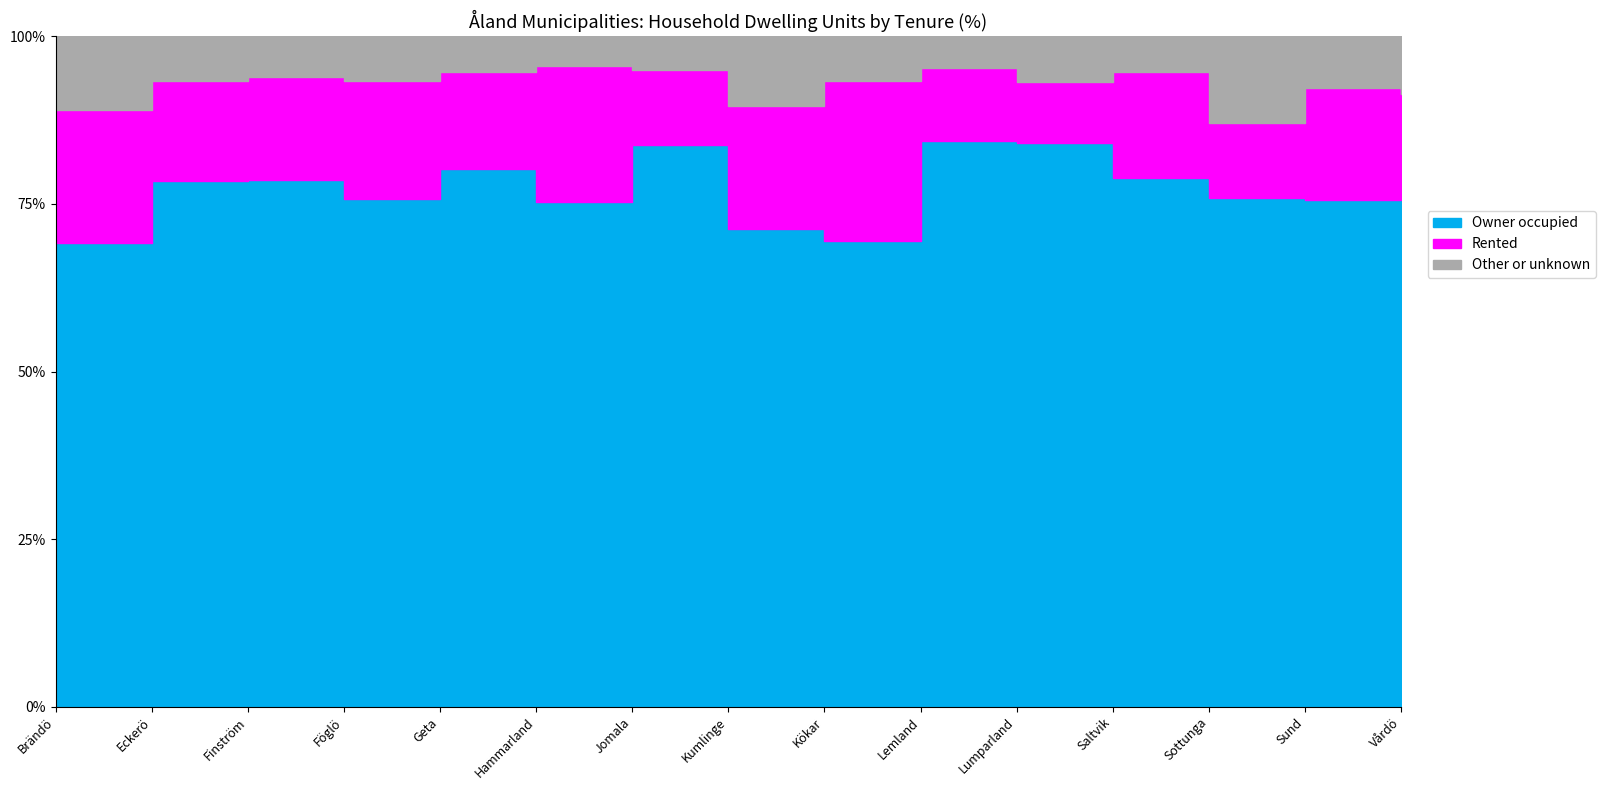

After their last crossing, which series has the higher values: Rented or Other or unknown?

Rented